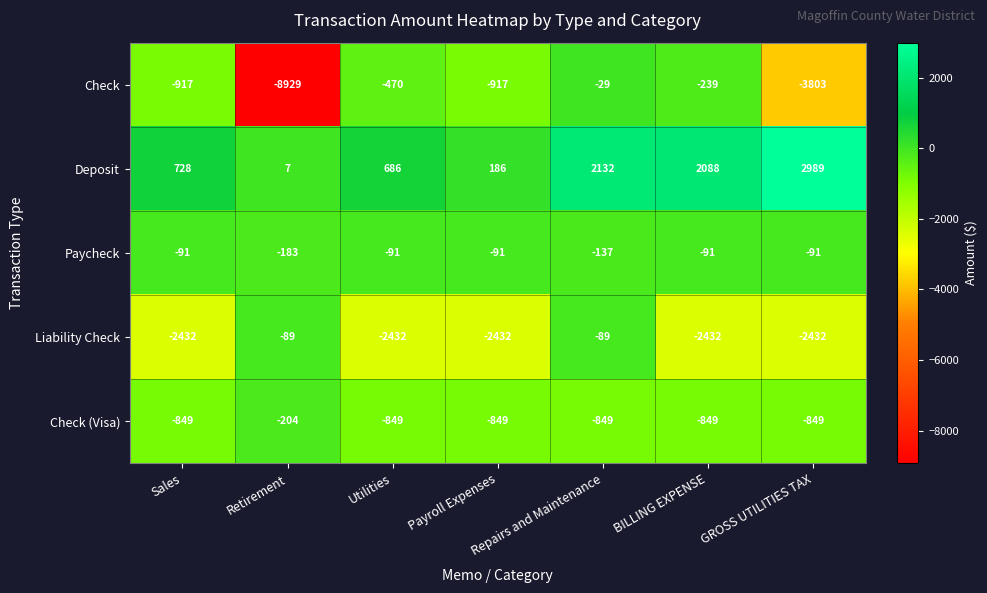

Is it true that Check (Visa) equals -849 at Sales?

True